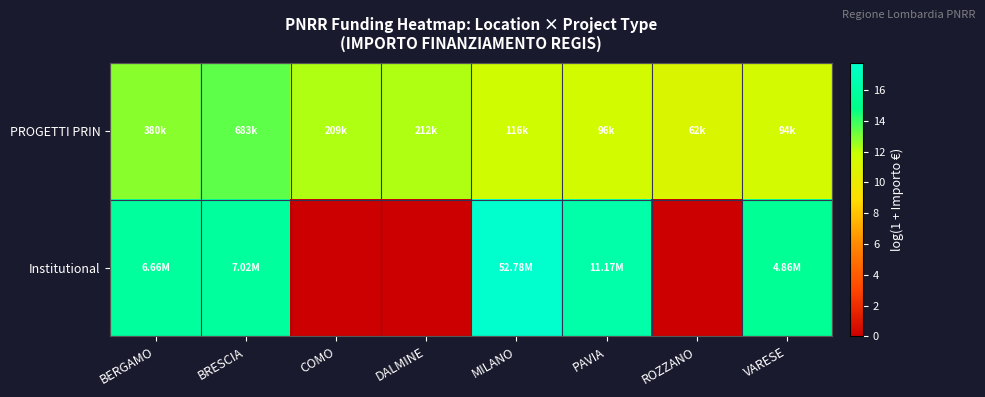

Which series changed the most between DALMINE and VARESE?

Institutional